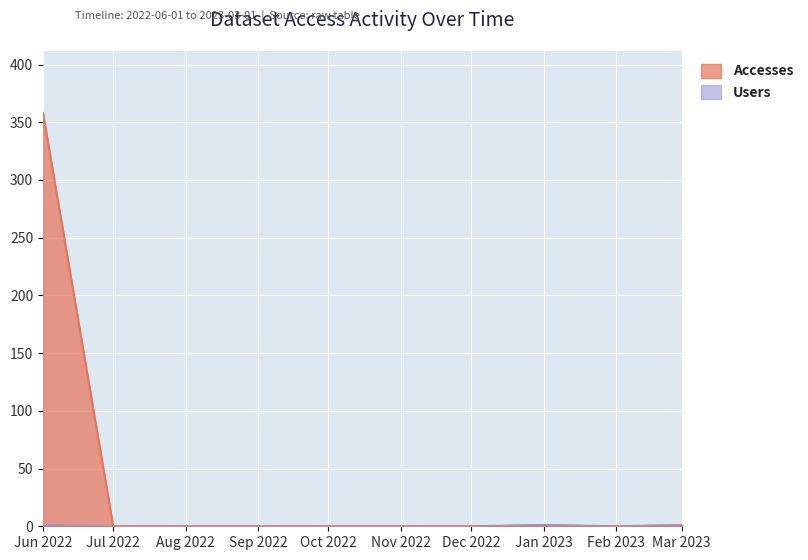

Reading right to left, transcribe all the data shown in this chart.

Accesses: 1	0	1	0	0	0	0	0	0	358
Users: 1	0	1	0	0	0	0	0	0	1